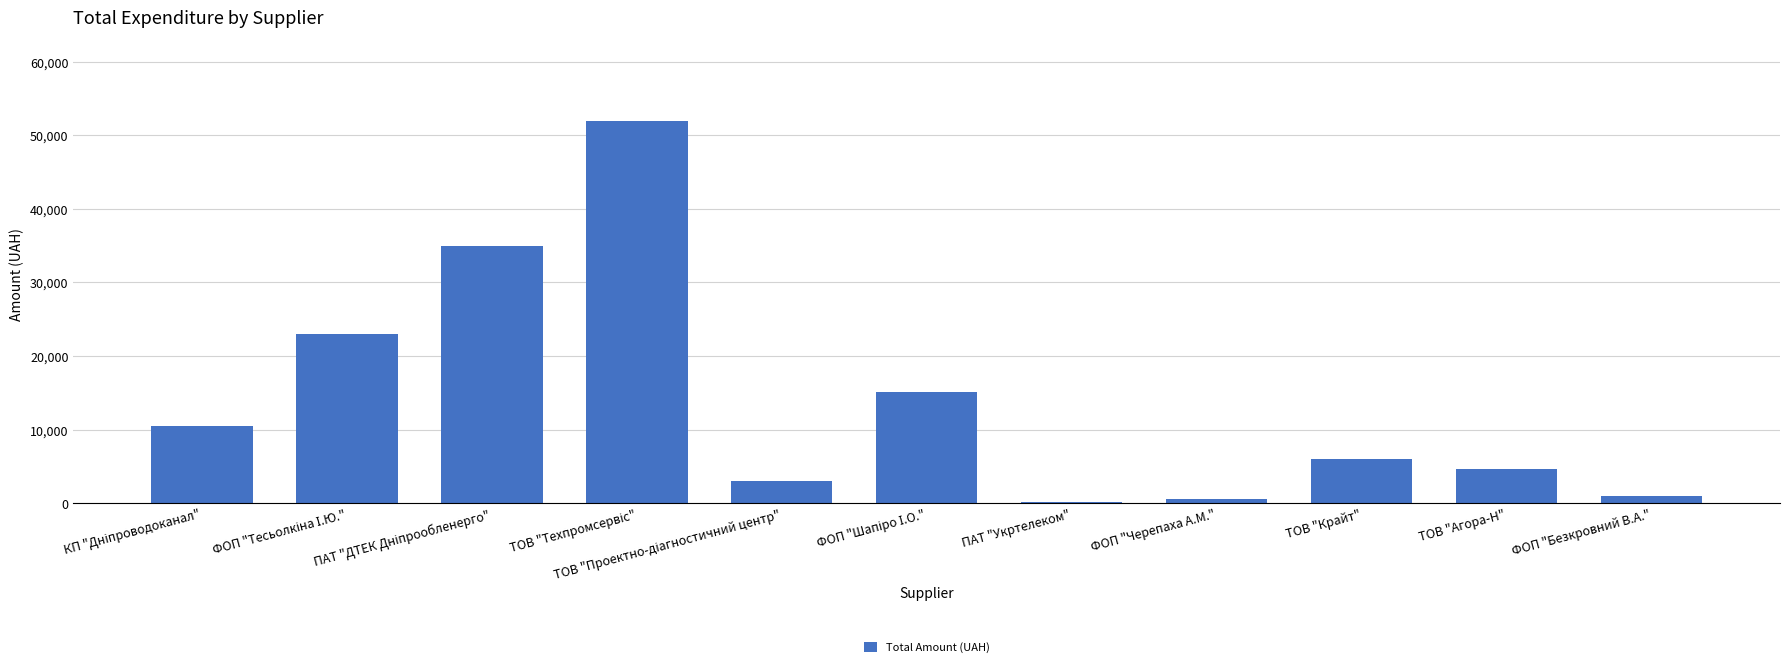

The chart shows a value of 4682.0 at ТОВ "Агора-Н". True or false?

True